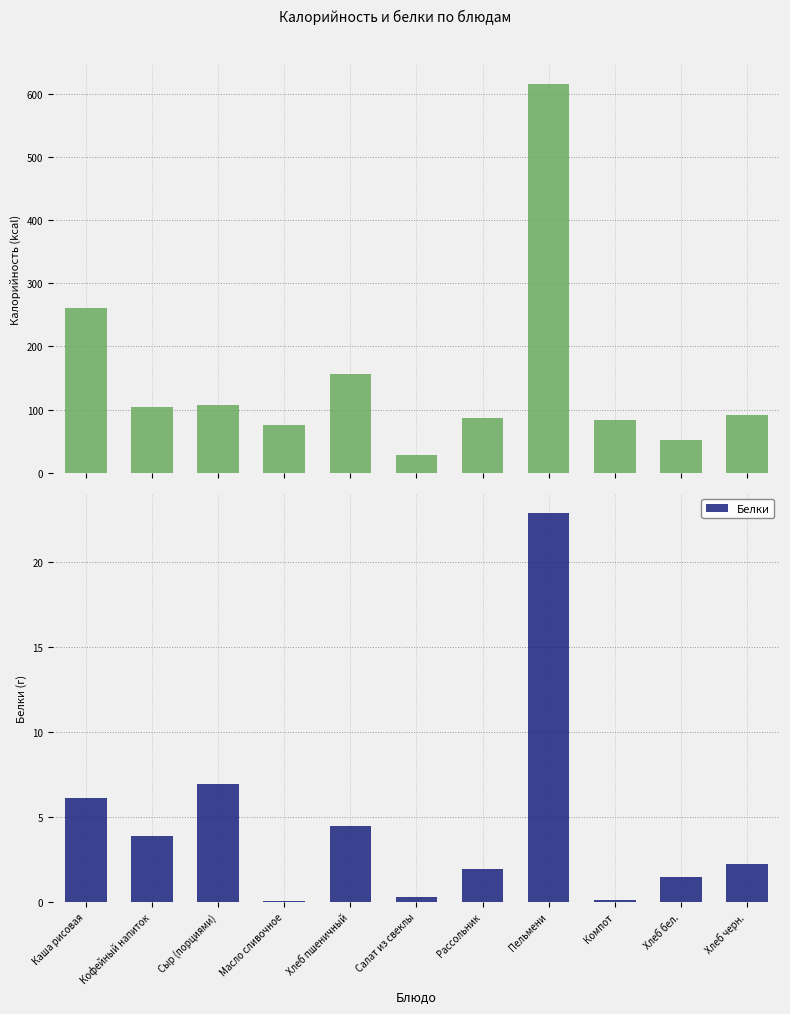

What is the total value across all series at Хлеб пшеничный?

161.5